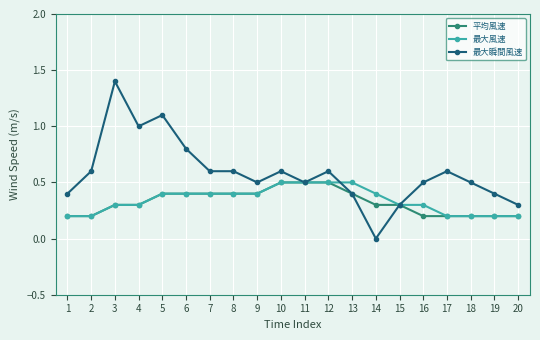

What is the average value of the 最大風速 series?

0.3